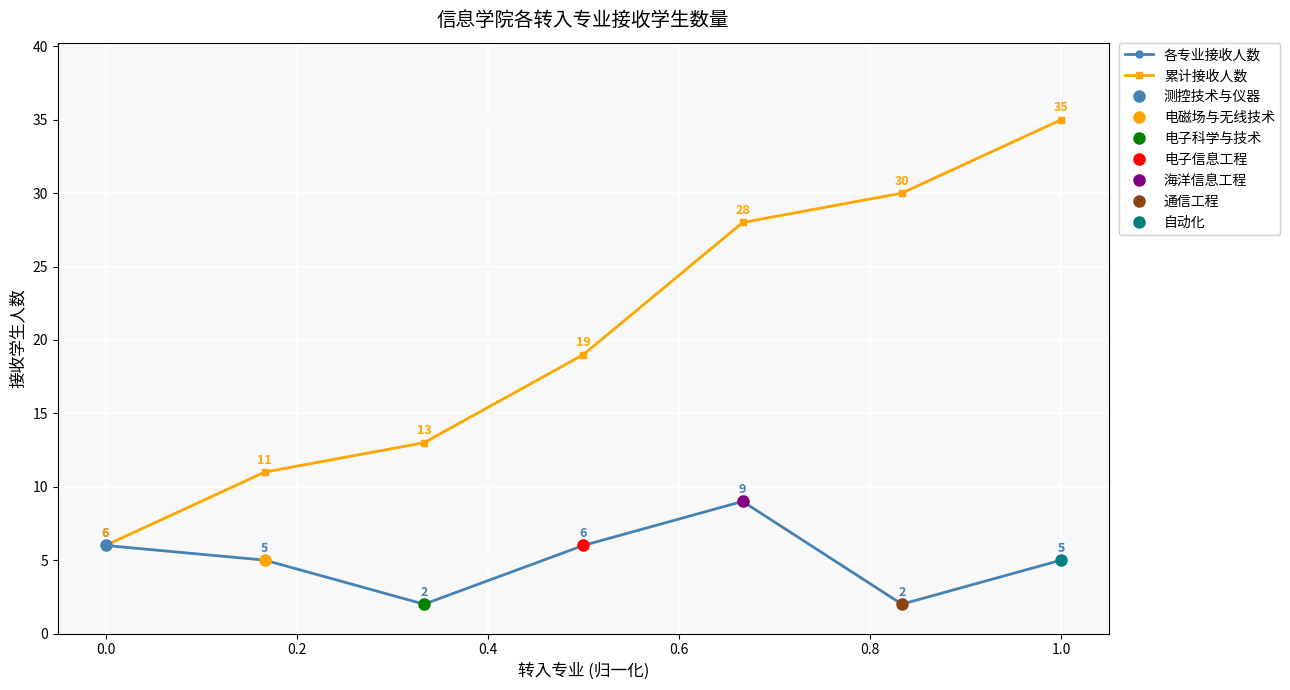

What is the maximum value for 各专业接收人数?

9